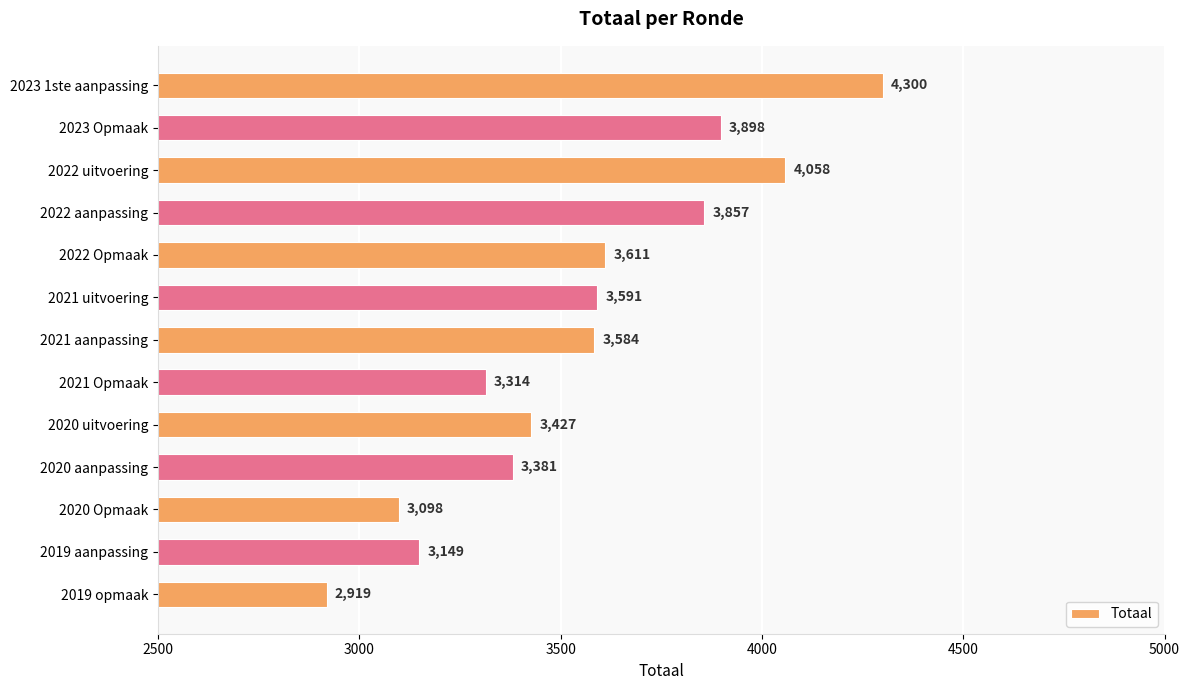

What is the difference between the maximum and minimum values?

1381